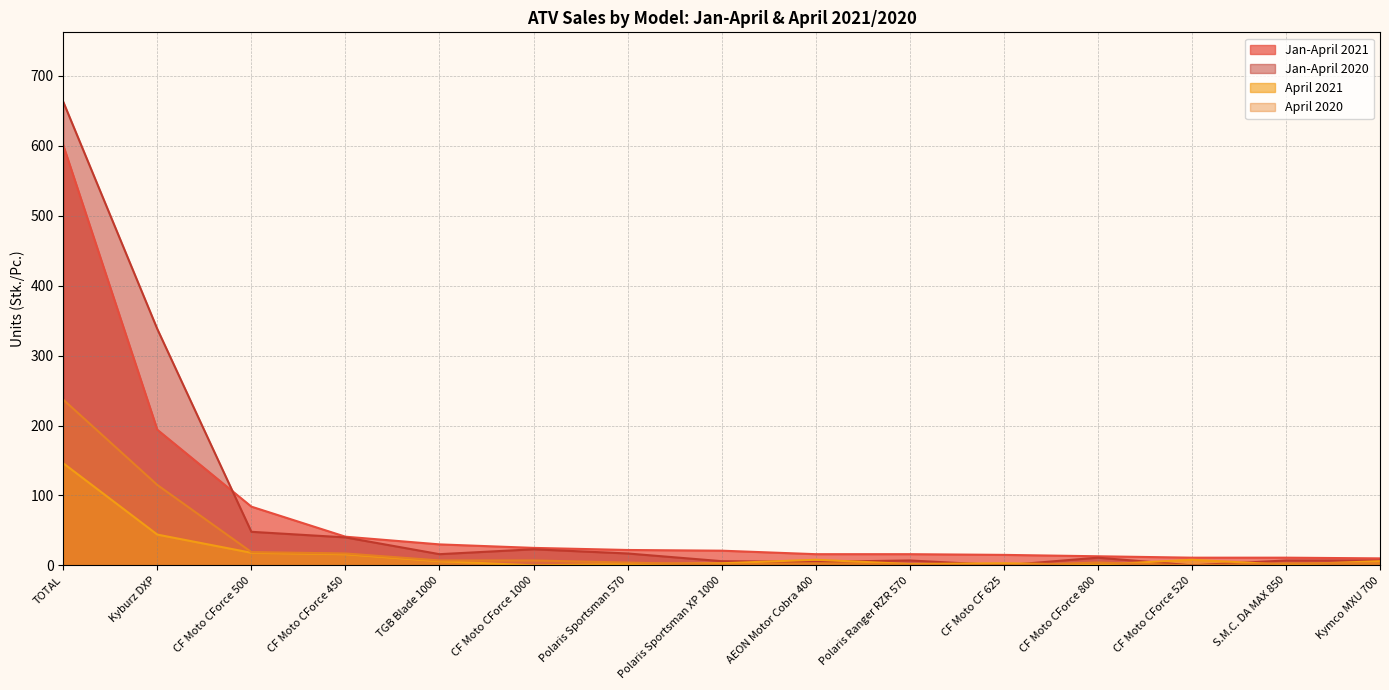

At which label does Jan-April 2020 first exceed 11?

TOTAL